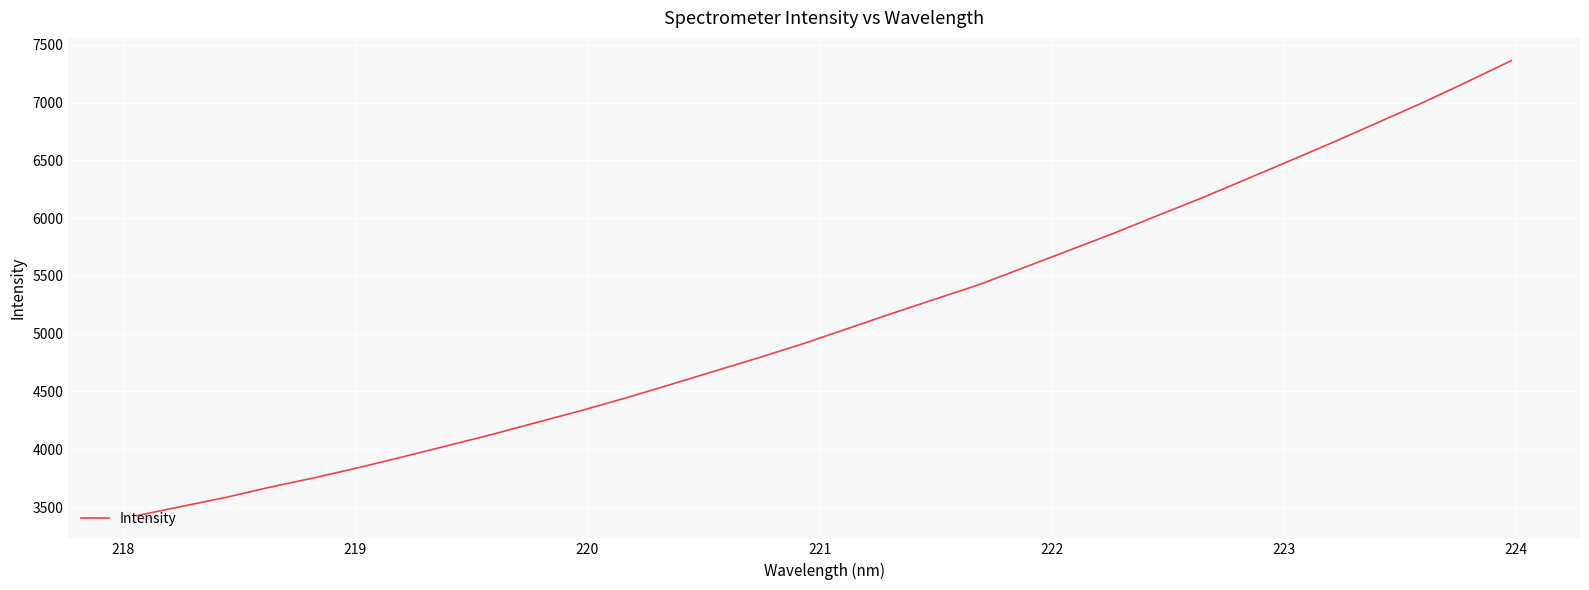

What is the difference between the maximum and minimum values?

3936.9